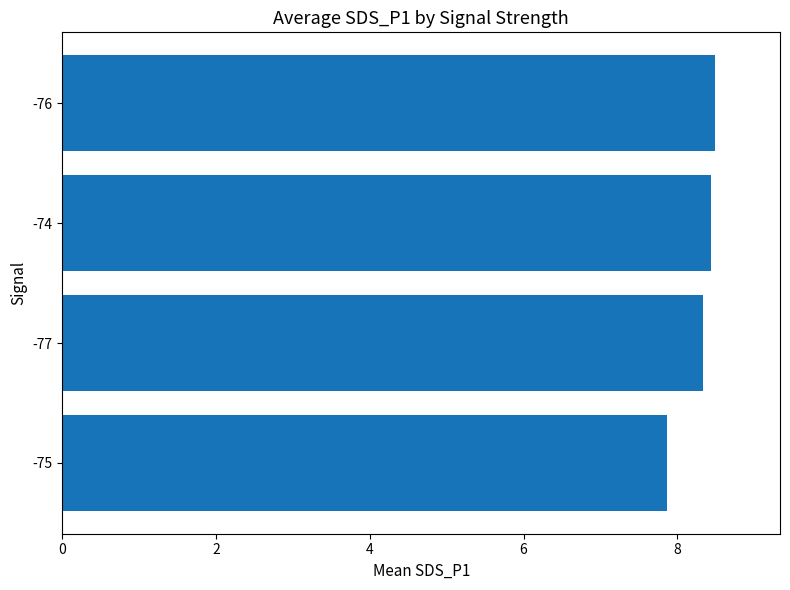

What is the change in value from -77 to -76?

+0.2